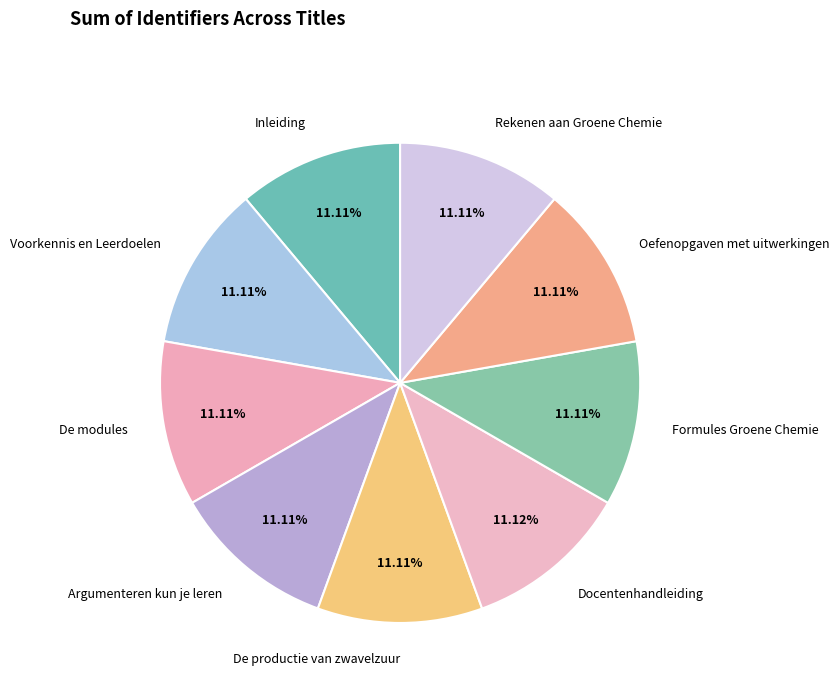

What percentage is NOT represented by Rekenen aan Groene Chemie?

88.9%